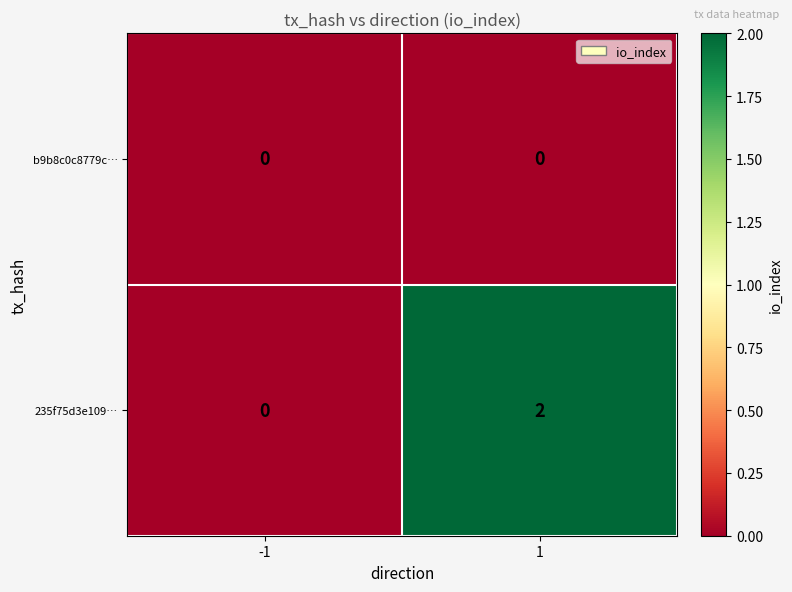

Which series has the widest spread of values?

235f75d3e109…